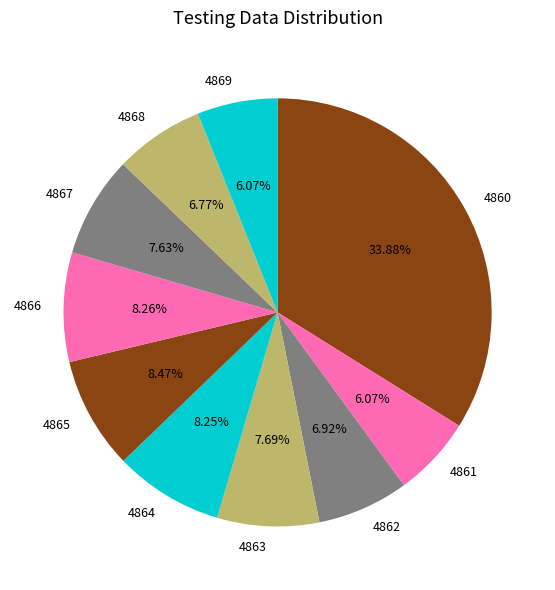

Combined, do 4869 and 4862 account for over 50%?

No